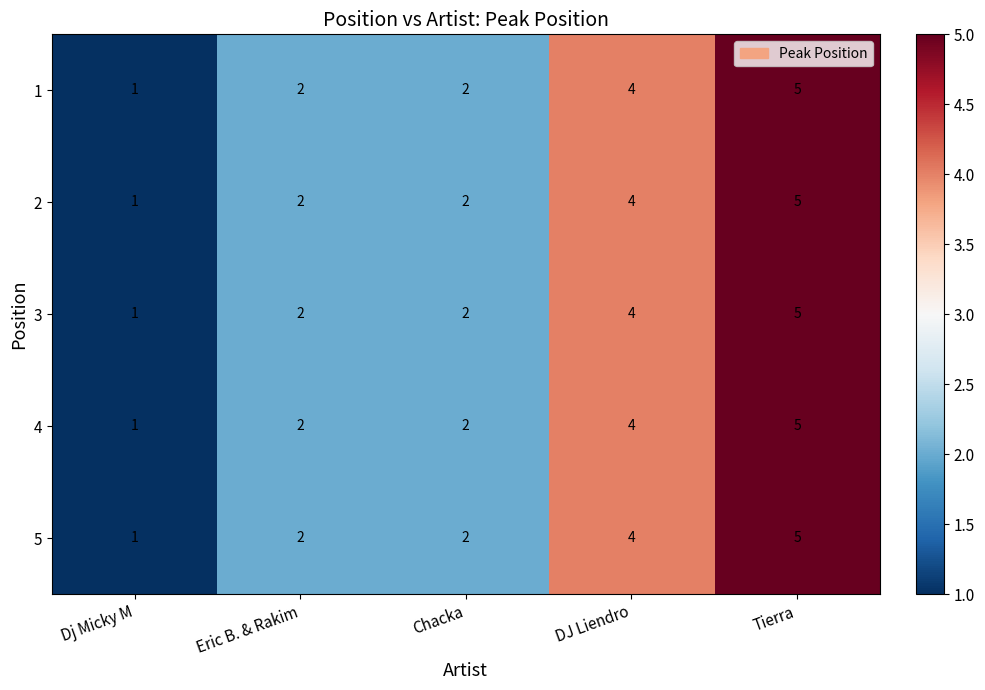

At which category does the chart reach its minimum across all series?

Dj Micky M